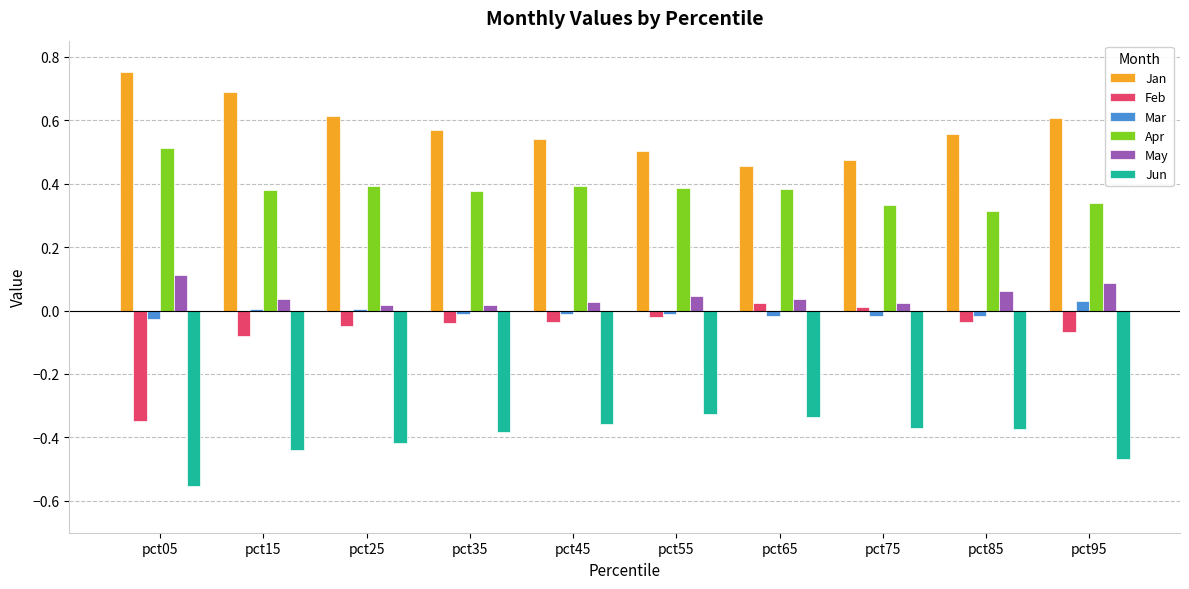

True or false: Feb has a value of -0.5 at pct05.

False